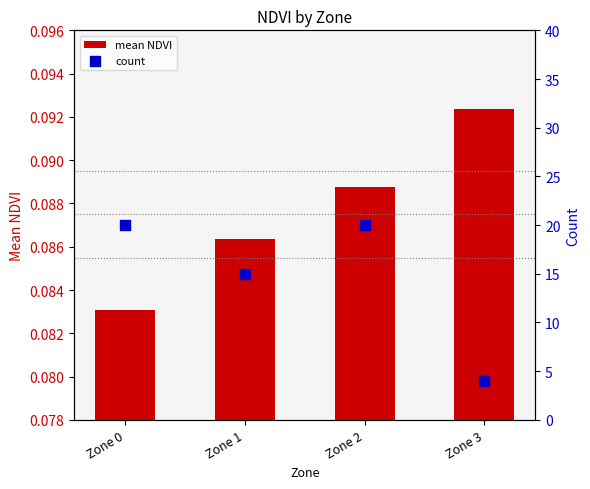

At which category is the sum across all series the highest?

Zone 2